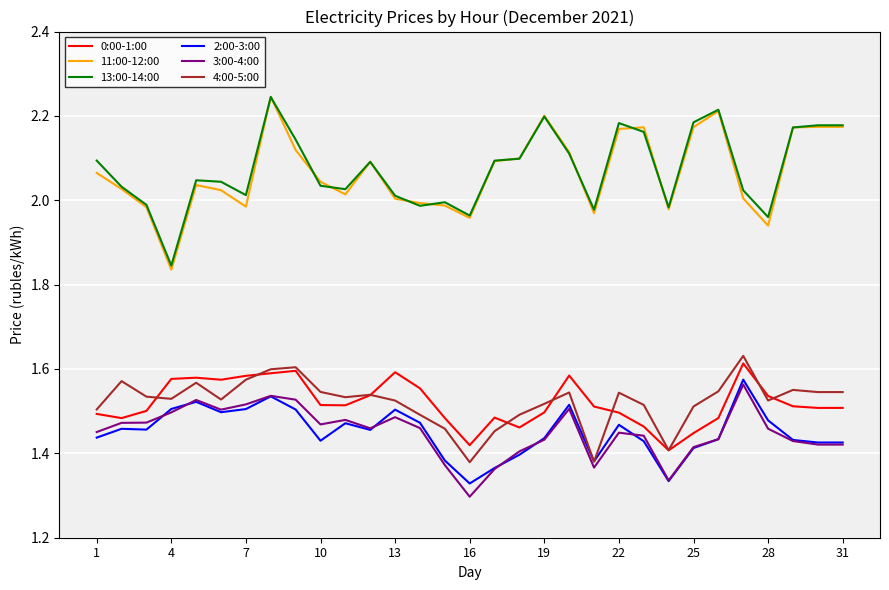

Count the number of data series in this chart.

6